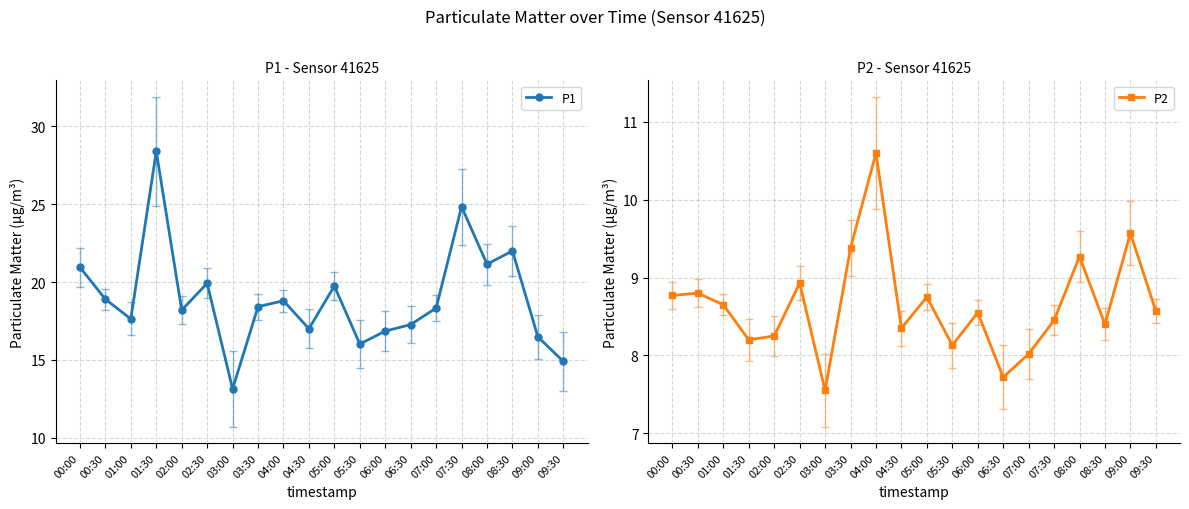

Is it true that P1 equals 35.4 at 00:00?

False